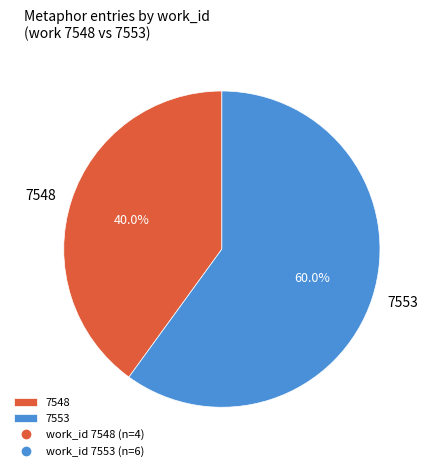

Combined, do 7553 and 7548 account for over 50%?

Yes